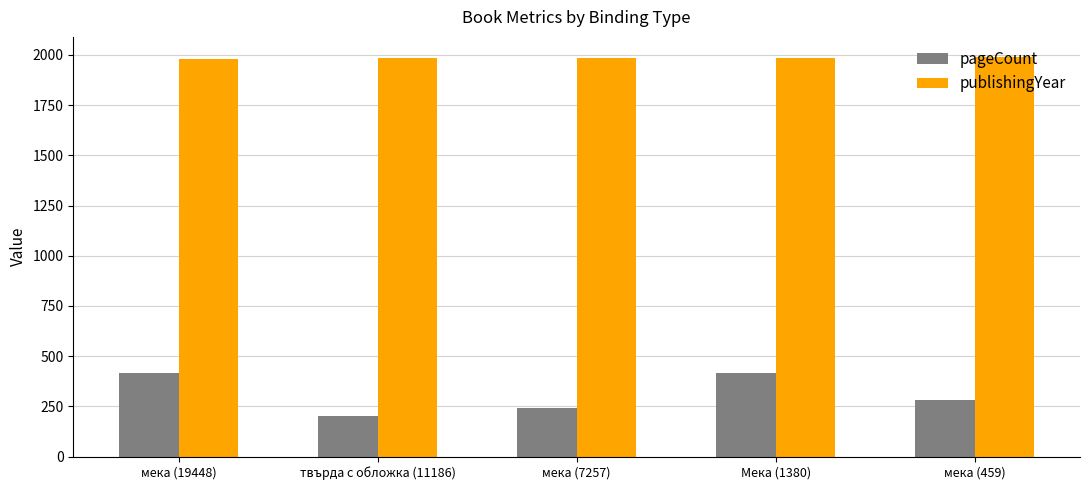

How many data points in publishingYear are less than 1984?

1